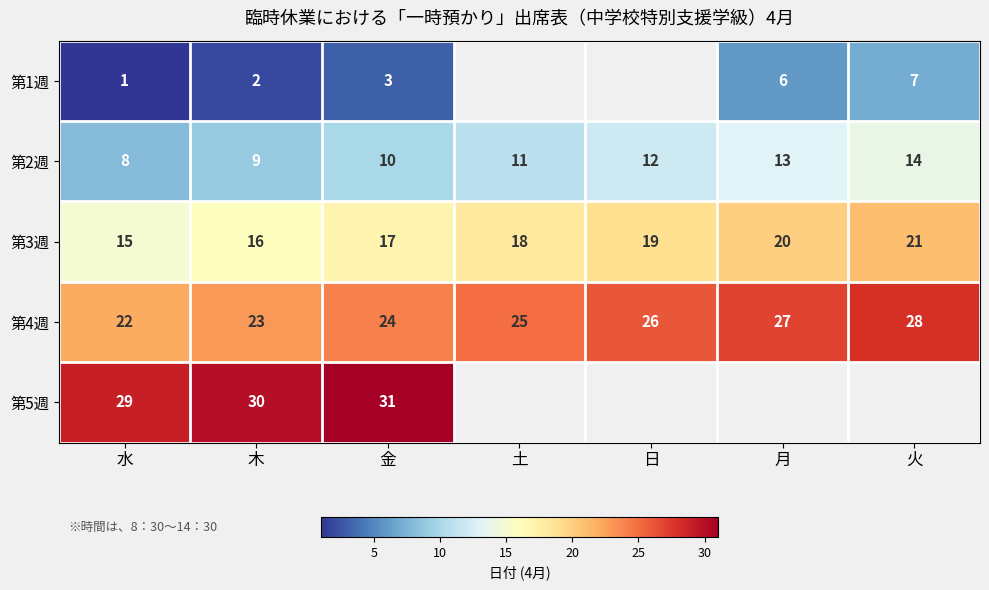

Count the 第4週 values in the range 23 to 27.

5